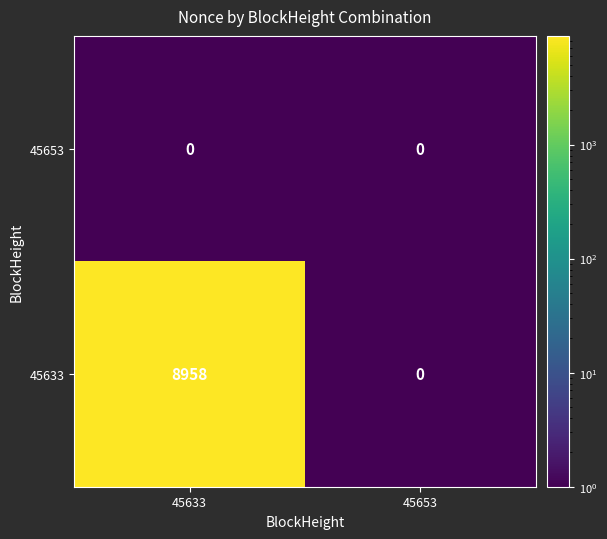

At how many categories does at least one series exceed 1738?

1